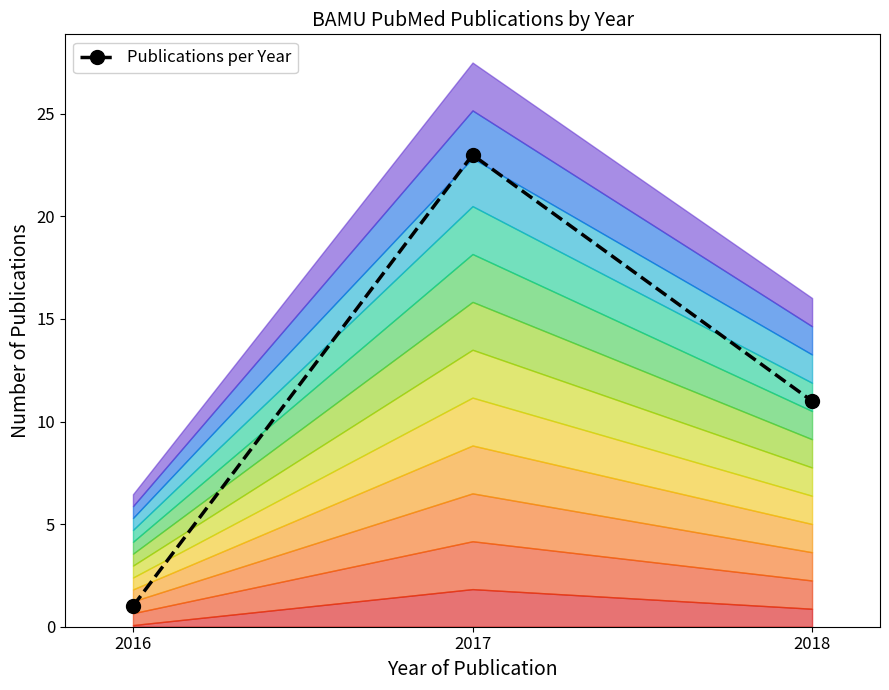

What is the change in value from 2016 to 2018?

+10